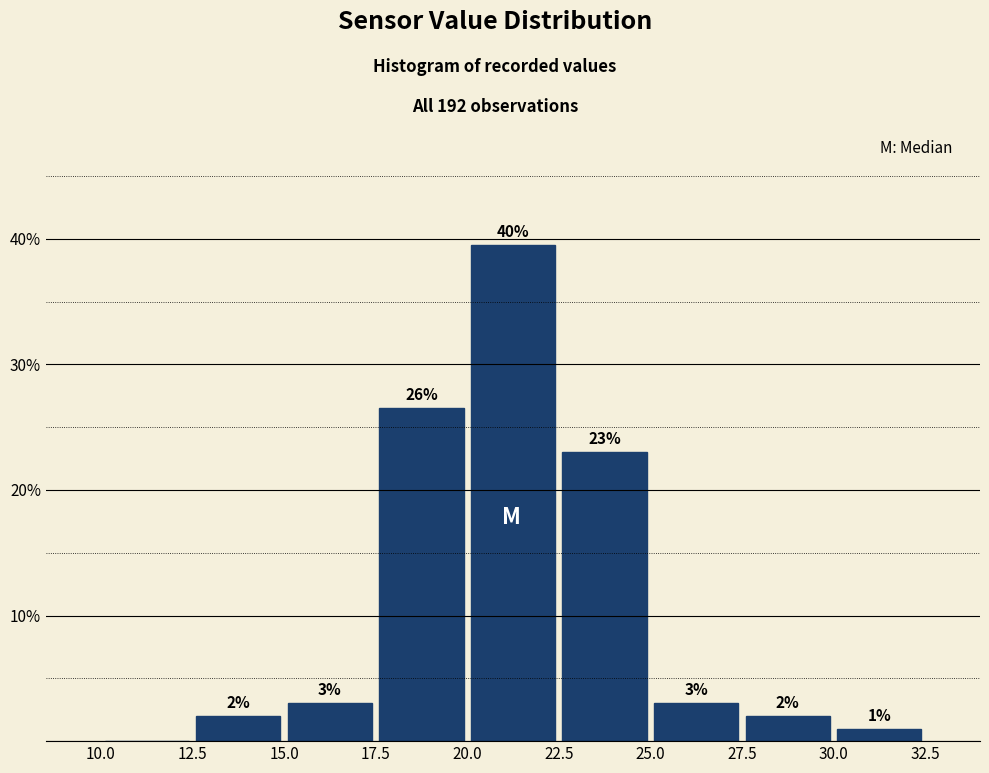

Which range on the x-axis has the tallest bar?

20.0 to 22.5